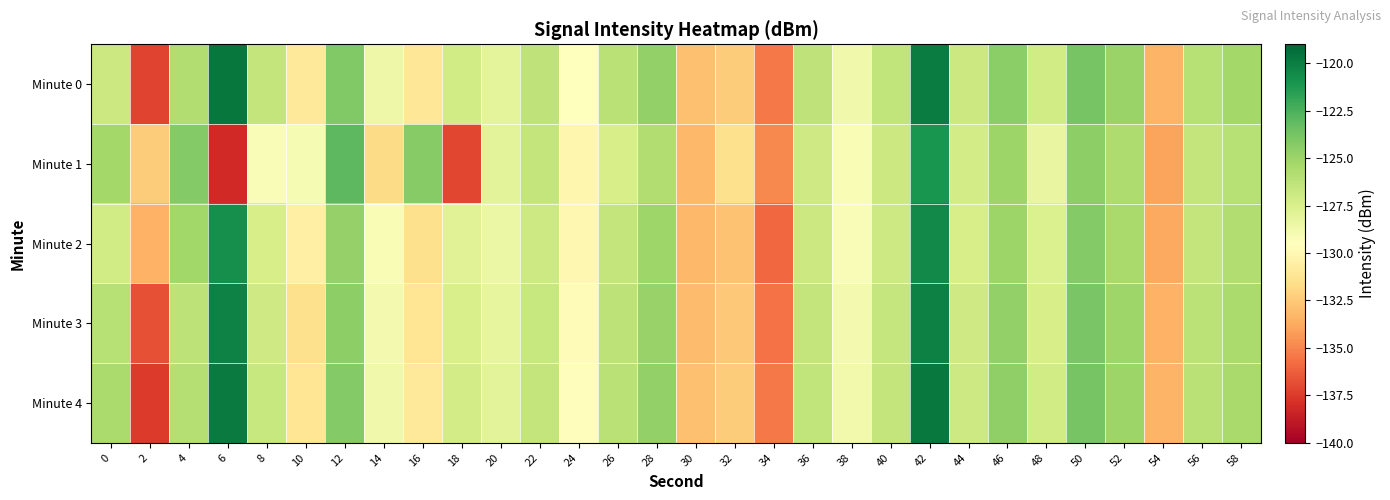

Reading right to left, list all the values displayed in this chart.

Minute 0: 58=-125.3	56=-126.0	54=-133.4	52=-124.9	50=-123.8	48=-127.1	46=-124.5	44=-126.9	42=-120.0	40=-126.4	38=-128.7	36=-126.3	34=-135.4	32=-132.4	30=-132.9	28=-124.7	26=-126.1	24=-129.5	22=-126.4	20=-128.0	18=-127.1	16=-131.1	14=-128.5	12=-124.1	10=-131.0	8=-126.5	6=-119.7	4=-125.8	2=-137.2	0=-126.8
Minute 1: 58=-126.0	56=-126.5	54=-134.0	52=-125.7	50=-124.5	48=-128.3	46=-125.0	44=-127.2	42=-121.0	40=-126.8	38=-129.1	36=-127.0	34=-134.9	32=-131.5	30=-133.2	28=-125.8	26=-127.3	24=-130.1	22=-126.5	20=-128.0	18=-137.1	16=-124.3	14=-131.7	12=-123.0	10=-129.1	8=-129.2	6=-138.2	4=-124.2	2=-132.4	0=-125.3
Minute 2: 58=-125.8	56=-126.5	54=-133.8	52=-125.4	50=-124.2	48=-127.6	46=-125.0	44=-127.3	42=-120.5	40=-126.9	38=-129.2	36=-126.8	34=-135.9	32=-132.8	30=-133.2	28=-125.1	26=-126.5	24=-130.0	22=-126.9	20=-128.5	18=-127.8	16=-131.5	14=-129.1	12=-124.8	10=-130.5	8=-127.3	6=-120.8	4=-125.2	2=-133.5	0=-127.1
Minute 3: 58=-125.5	56=-126.2	54=-133.5	52=-125.1	50=-123.9	48=-127.3	46=-124.7	44=-127.0	42=-120.1	40=-126.6	38=-128.9	36=-126.5	34=-135.6	32=-132.6	30=-133.1	28=-124.9	26=-126.3	24=-129.8	22=-126.7	20=-128.2	18=-127.4	16=-131.2	14=-128.9	12=-124.5	10=-131.5	8=-127.0	6=-120.2	4=-126.3	2=-136.8	0=-126.0
Minute 4: 58=-125.4	56=-126.1	54=-133.4	52=-125.0	50=-123.8	48=-127.1	46=-124.6	44=-126.9	42=-119.8	40=-126.5	38=-128.8	36=-126.4	34=-135.4	32=-132.4	30=-132.9	28=-124.7	26=-126.1	24=-129.6	22=-126.5	20=-128.0	18=-127.2	16=-130.9	14=-128.7	12=-124.2	10=-131.2	8=-126.7	6=-119.9	4=-125.9	2=-137.5	0=-125.5